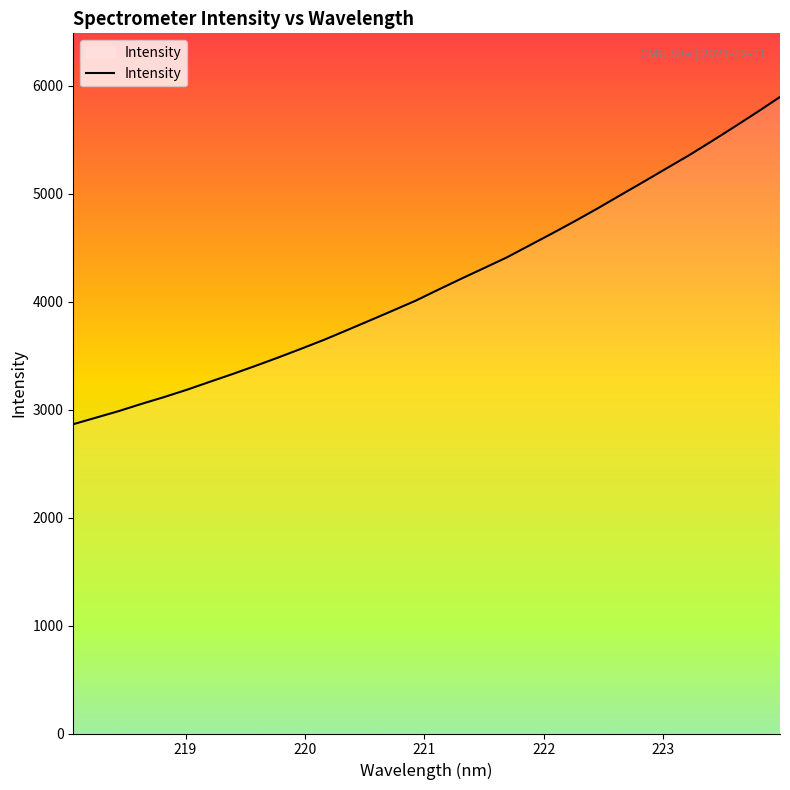

What is the difference between the maximum and minimum values?

3031.7